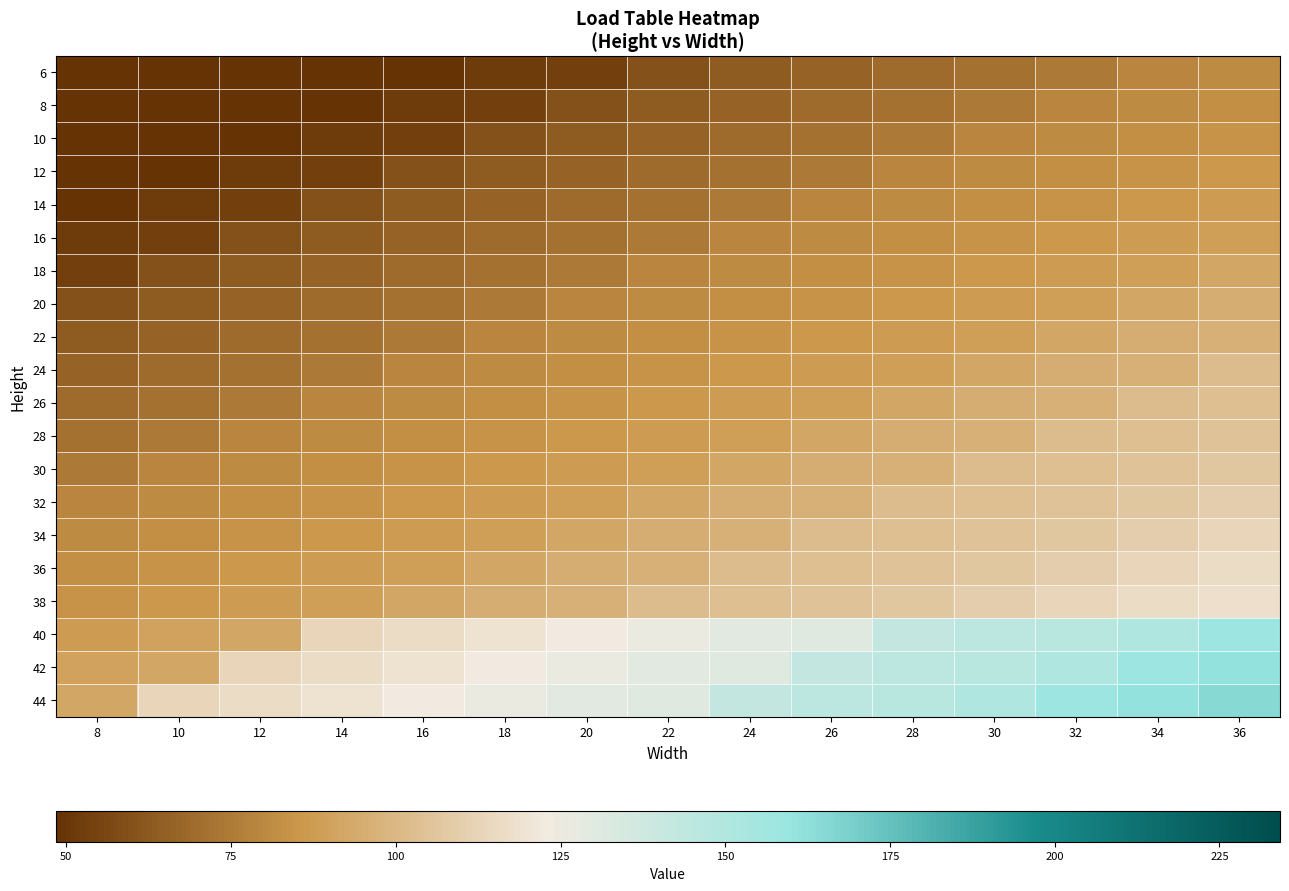

Reading left to right, list all the values displayed in this chart.

6: 8=48.5	10=48.5	12=48.5	14=48.5	16=48.5	18=51.7	20=53.3	22=59.8	24=63.0	26=66.2	28=69.4	30=71.1	32=74.2	34=79.2	36=80.7
8: 8=48.5	10=48.5	12=48.5	14=48.5	16=51.7	18=53.3	20=59.8	22=63.0	24=66.2	26=69.4	28=71.1	30=74.2	32=79.2	34=80.7	36=82.4
10: 8=48.5	10=48.5	12=48.5	14=51.7	16=53.3	18=59.8	20=63.0	22=66.2	24=69.4	26=71.1	28=74.2	30=79.2	32=80.7	34=82.4	36=84.0
12: 8=48.5	10=48.5	12=51.7	14=53.3	16=59.8	18=63.0	20=66.2	22=69.4	24=71.1	26=74.2	28=79.2	30=80.7	32=82.4	34=84.0	36=85.7
14: 8=48.5	10=51.7	12=53.3	14=59.8	16=63.0	18=66.2	20=69.4	22=71.1	24=74.2	26=79.2	28=80.7	30=82.4	32=84.0	34=85.7	36=87.2
16: 8=51.7	10=53.3	12=59.8	14=63.0	16=66.2	18=69.4	20=71.1	22=74.2	24=79.2	26=80.7	28=82.4	30=84.0	32=85.7	34=87.2	36=88.9
18: 8=53.3	10=59.8	12=63.0	14=66.2	16=69.4	18=71.1	20=74.2	22=79.2	24=80.7	26=82.4	28=84.0	30=85.7	32=87.2	34=88.9	36=92.1
20: 8=59.8	10=63.0	12=66.2	14=69.4	16=71.1	18=74.2	20=79.2	22=80.7	24=82.4	26=84.0	28=85.7	30=87.2	32=88.9	34=92.1	36=95.3
22: 8=63.0	10=66.2	12=69.4	14=71.1	16=74.2	18=79.2	20=80.7	22=82.4	24=84.0	26=85.7	28=87.2	30=88.9	32=92.1	34=95.3	36=96.9
24: 8=66.2	10=69.4	12=71.1	14=74.2	16=79.2	18=80.7	20=82.4	22=84.0	24=85.7	26=87.2	28=88.9	30=92.1	32=95.3	34=96.9	36=101.7
26: 8=69.4	10=71.1	12=74.2	14=79.2	16=80.7	18=82.4	20=84.0	22=85.7	24=87.2	26=88.9	28=92.1	30=95.3	32=96.9	34=101.7	36=103.3
28: 8=71.1	10=74.2	12=79.2	14=80.7	16=82.4	18=84.0	20=85.7	22=87.2	24=88.9	26=92.1	28=95.3	30=96.9	32=101.7	34=103.3	36=105.0
30: 8=74.2	10=79.2	12=80.7	14=82.4	16=84.0	18=85.7	20=87.2	22=88.9	24=92.1	26=95.3	28=96.9	30=101.7	32=103.3	34=105.0	36=106.5
32: 8=79.2	10=80.7	12=82.4	14=84.0	16=85.7	18=87.2	20=88.9	22=92.1	24=95.3	26=96.9	28=101.7	30=103.3	32=105.0	34=106.5	36=109.8
34: 8=80.7	10=82.4	12=84.0	14=85.7	16=87.2	18=88.9	20=92.1	22=95.3	24=96.9	26=101.7	28=103.3	30=105.0	32=106.5	34=109.8	36=113.1
36: 8=82.4	10=84.0	12=85.7	14=87.2	16=88.9	18=92.1	20=95.3	22=96.9	24=101.7	26=103.3	28=105.0	30=106.5	32=109.8	34=113.1	36=116.3
38: 8=84.0	10=85.7	12=87.2	14=88.9	16=92.1	18=95.3	20=96.9	22=101.7	24=103.3	26=105.0	28=106.5	30=109.8	32=113.1	34=116.3	36=117.9
40: 8=87.2	10=90.4	12=92.1	14=113.1	16=116.3	18=119.5	20=122.8	22=126.0	24=129.1	26=130.8	28=142.1	30=145.3	32=147.0	34=150.2	36=158.3
42: 8=90.4	10=92.1	12=113.1	14=116.3	16=119.5	18=122.8	20=126.0	22=129.1	24=130.8	26=142.1	28=145.3	30=147.0	32=150.2	34=158.3	36=161.5
44: 8=92.1	10=113.1	12=116.3	14=119.5	16=122.8	18=126.0	20=129.1	22=130.8	24=142.1	26=145.3	28=147.0	30=150.2	32=158.3	34=161.5	36=164.8